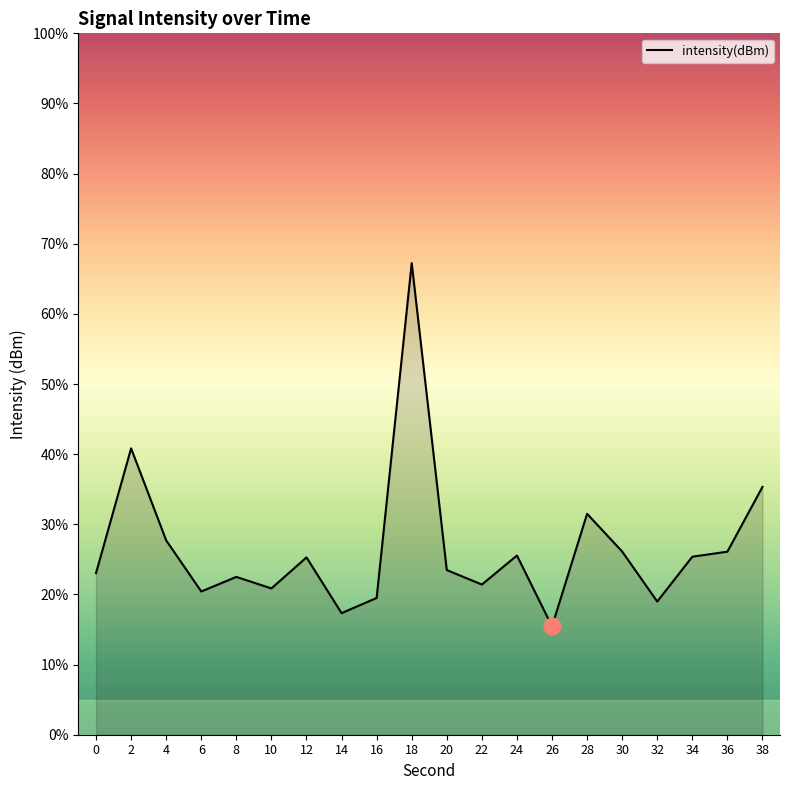

Which label corresponds to the largest value in the chart?

18